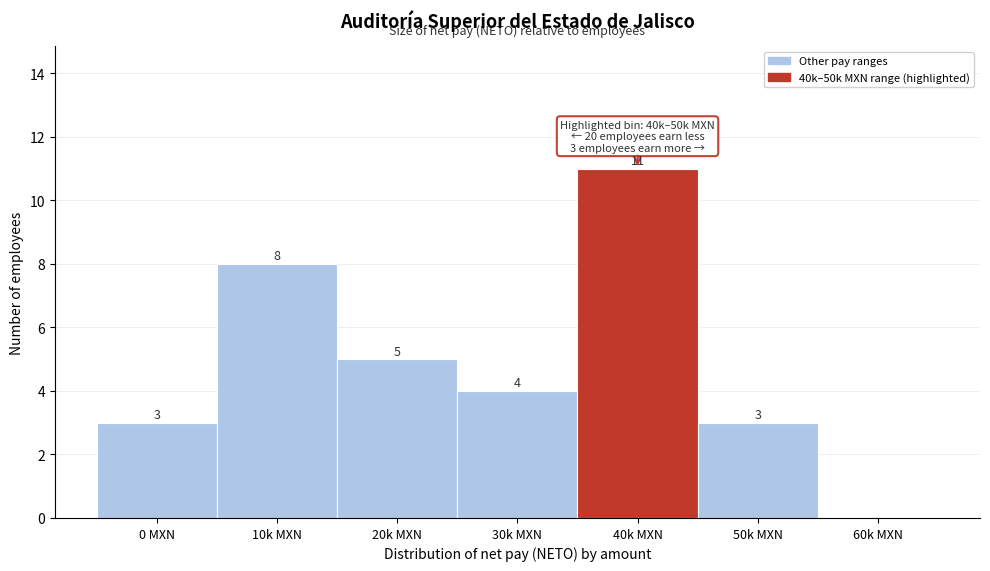

Reading left to right, list all the values displayed in this chart.

0 MXN=3	10k MXN=8	20k MXN=5	30k MXN=4	40k MXN=11	50k MXN=3	60k MXN=0